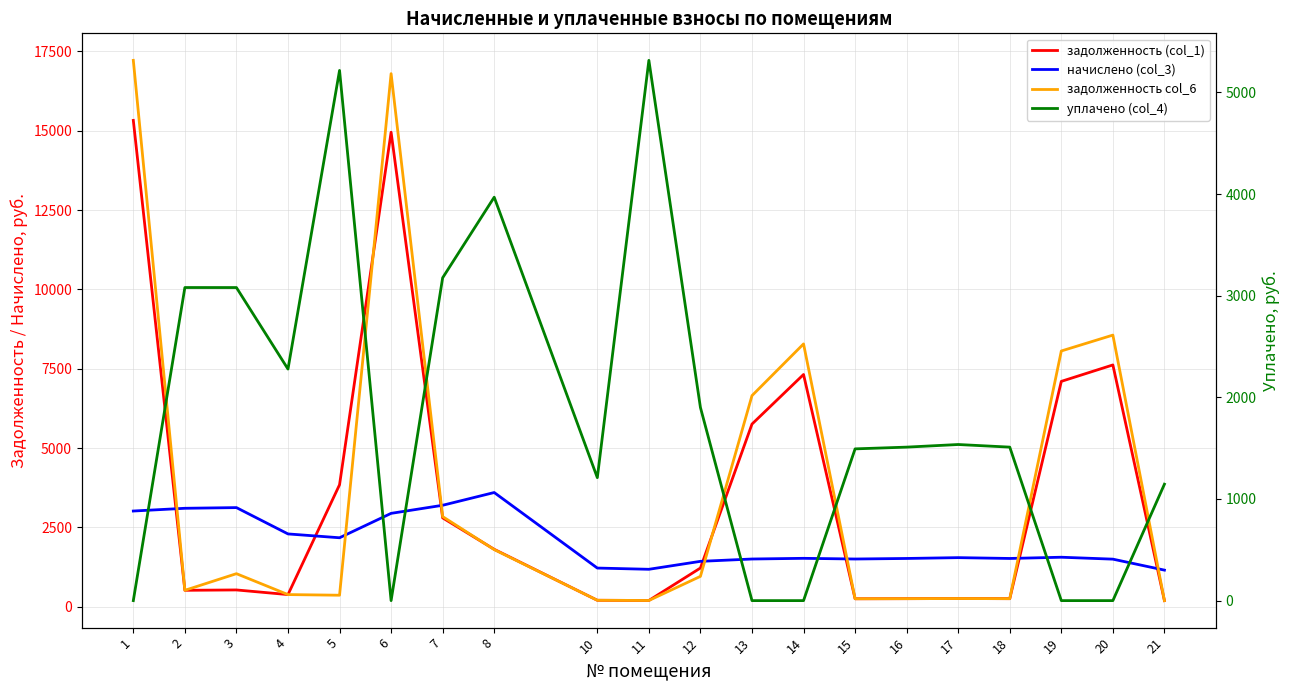

After their last crossing, which series has the higher values: начислено (col_3) or задолженность (col_1)?

начислено (col_3)